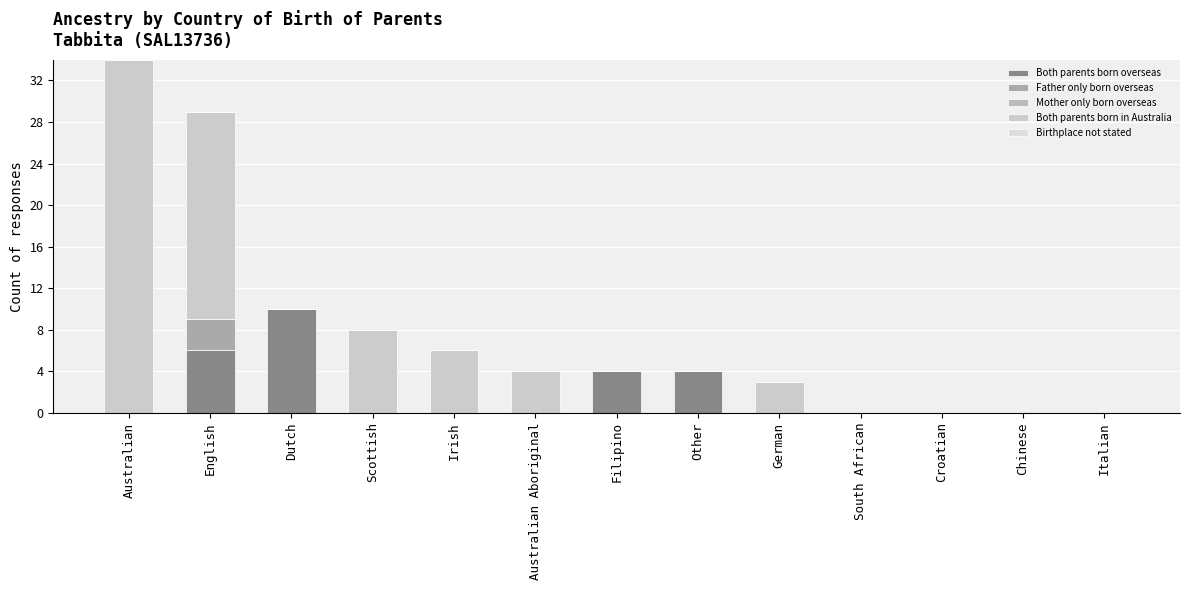

Between Italian and Scottish, which is larger?

Italian